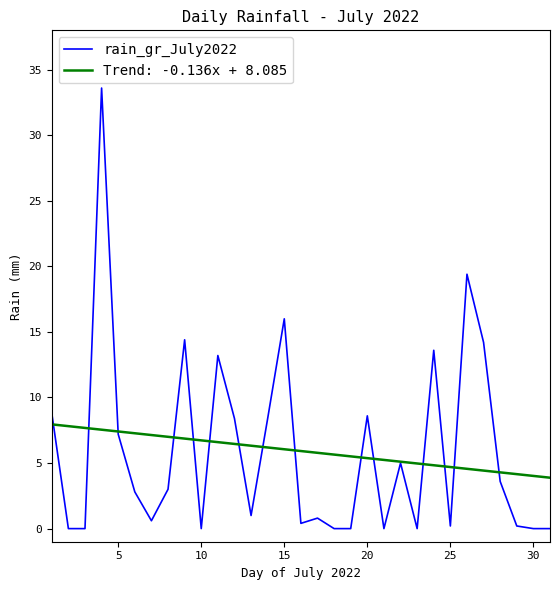

Which series has the largest range (max minus min)?

rain_gr_July2022